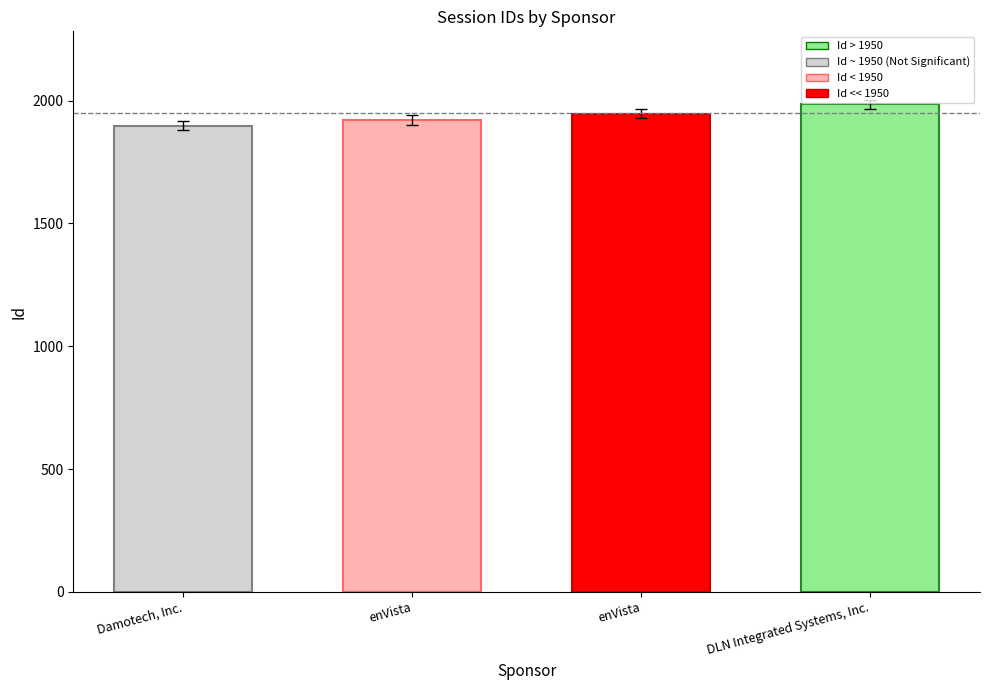

How many values are between 1920 and 1984?

3